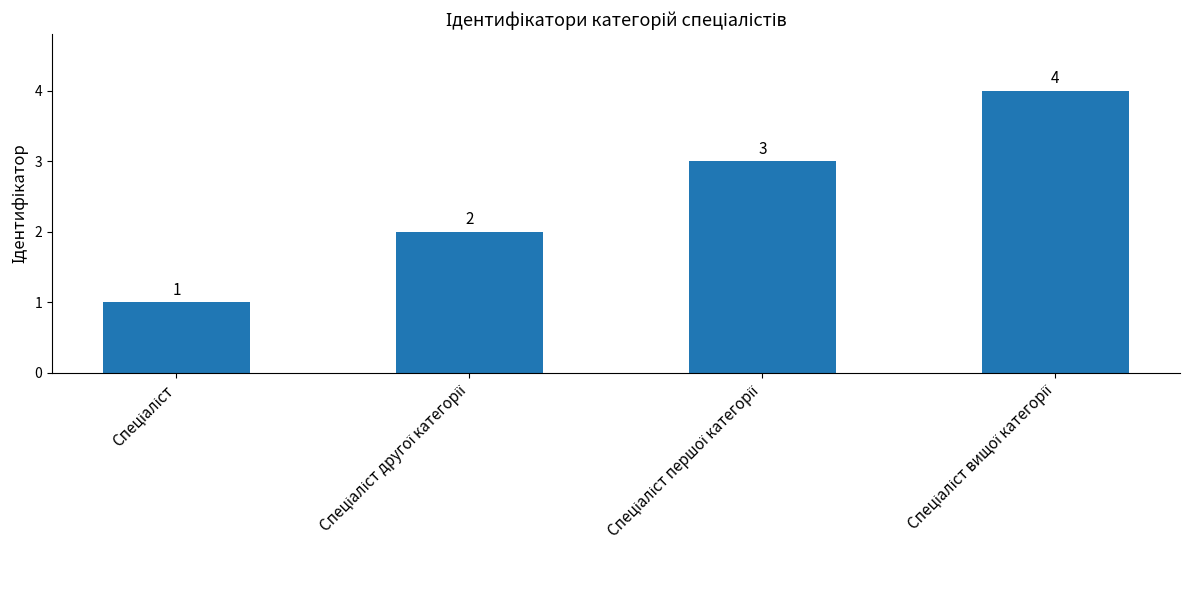

How many values are between 2 and 4?

3